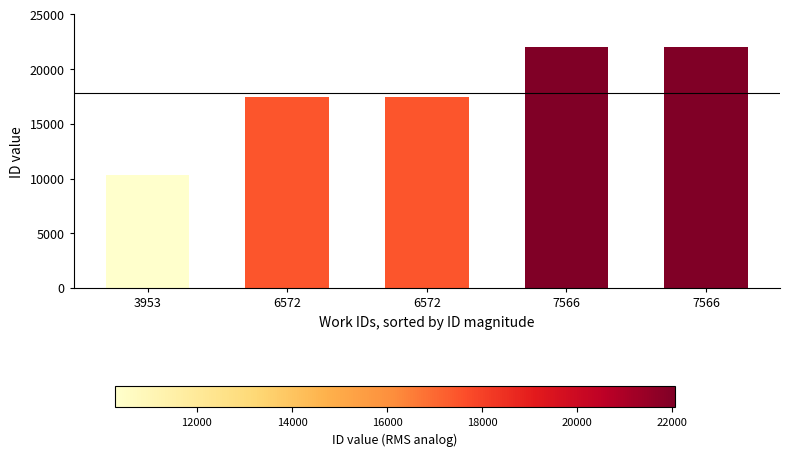

What is the value of the 4th bar from the left?

22051